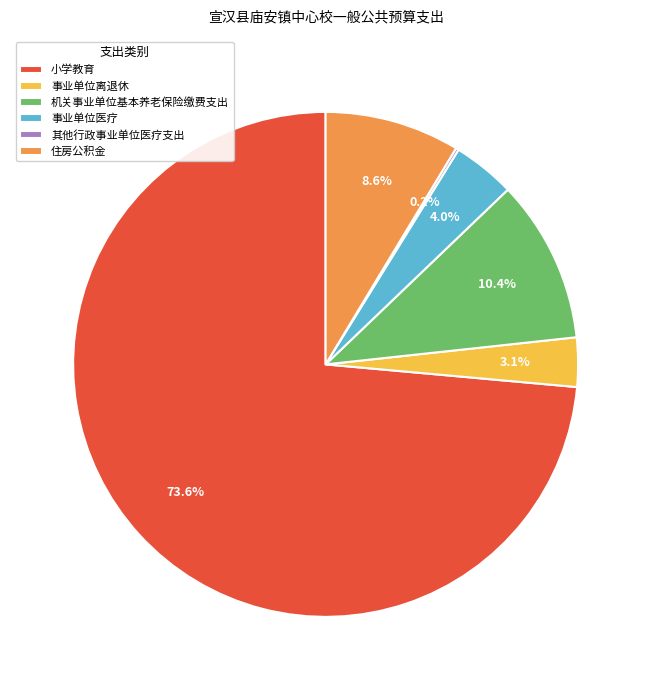

To the nearest percent, what percentage of the pie is 事业单位医疗?

4%